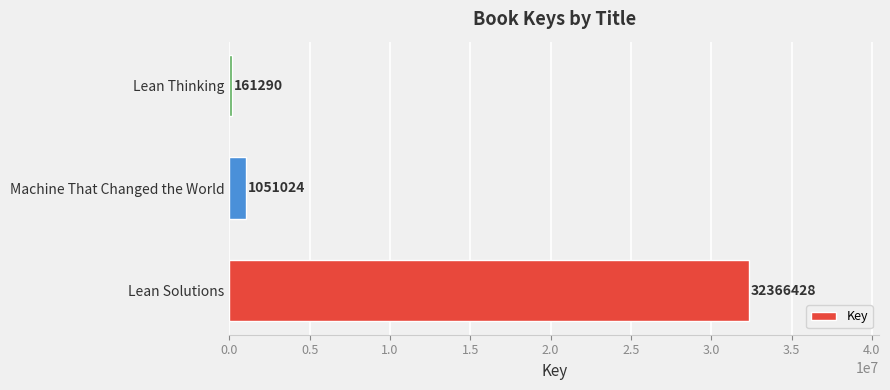

Is it true that the value at Machine That Changed the World is 1051024?

True